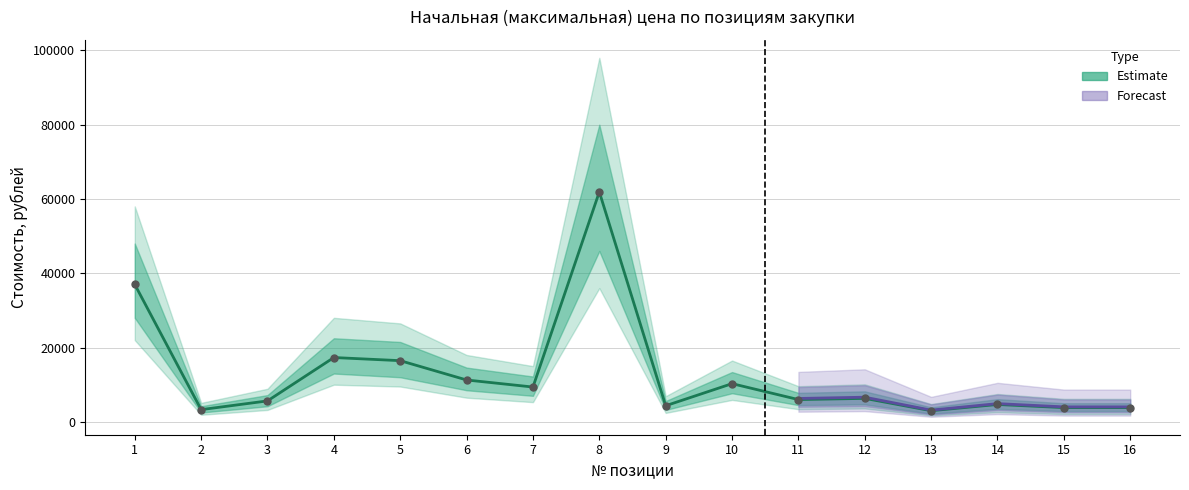

What is the ratio of the value at 11 to the value at 12?

0.9